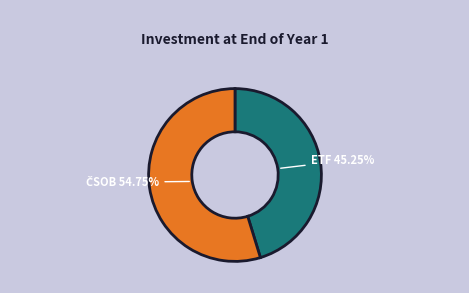

Is there any slice that represents more than half of the pie?

Yes